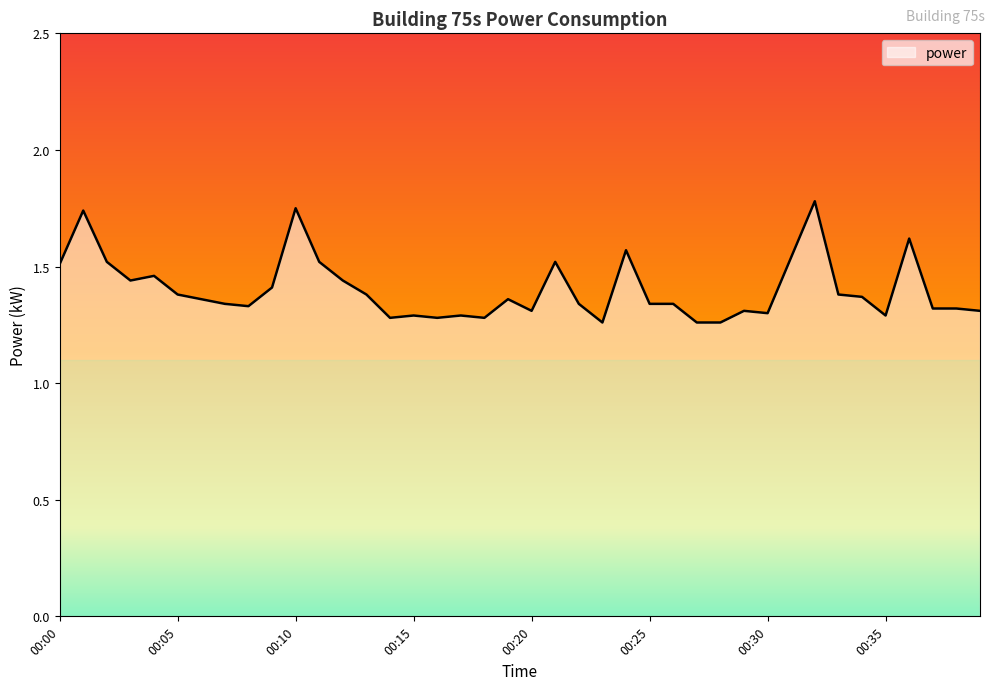

Does the chart display data point markers on the line(s)?

No